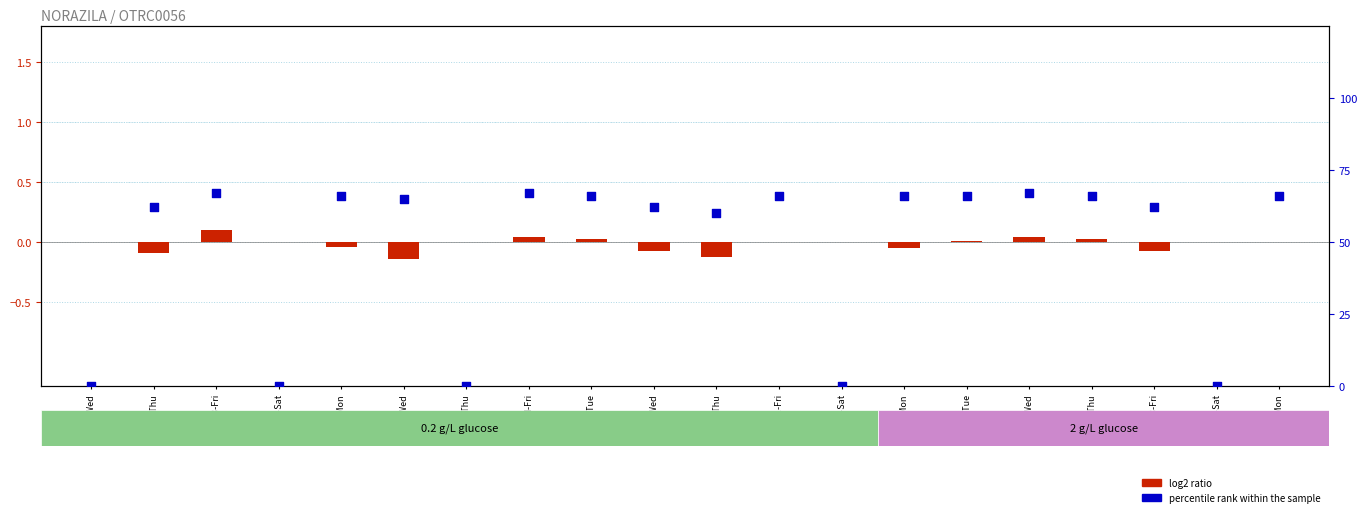

What is the total value across all series at 17-Thu?

66.0